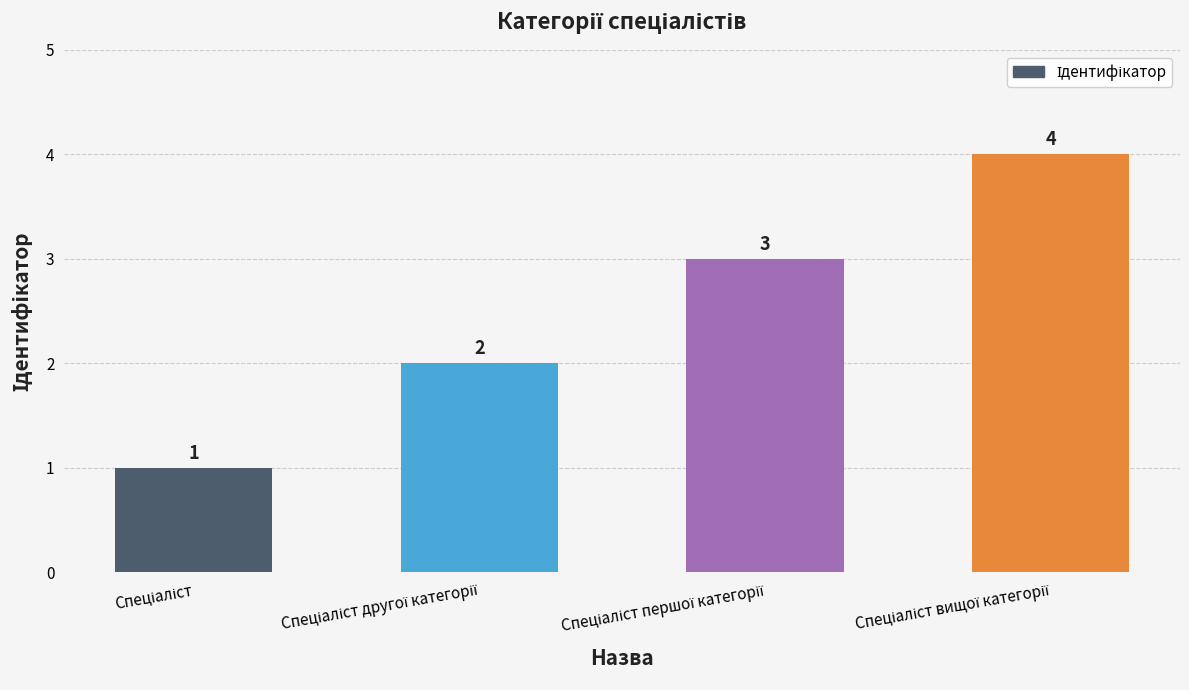

Are the bars horizontal?

No